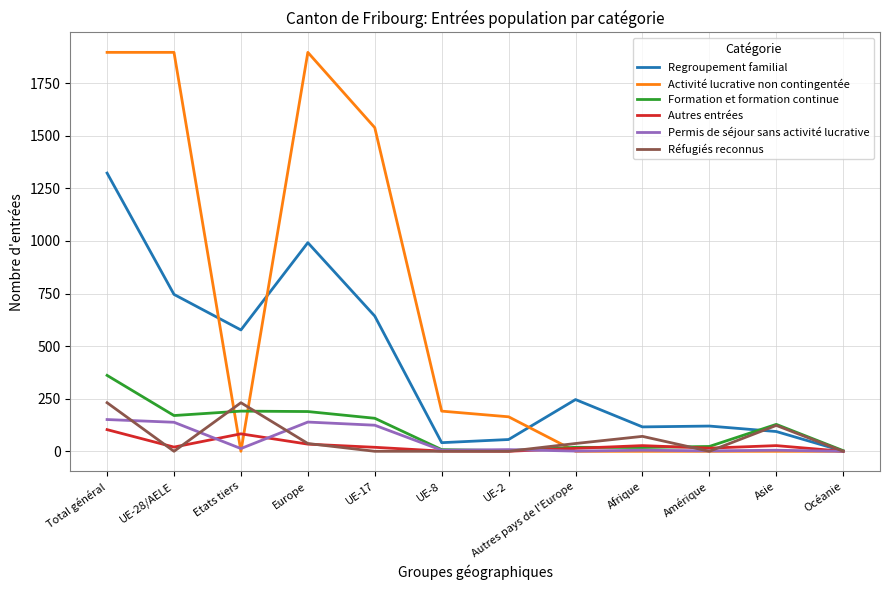

What is the difference between the maximum and second lowest values in the Autres entrées series?

103